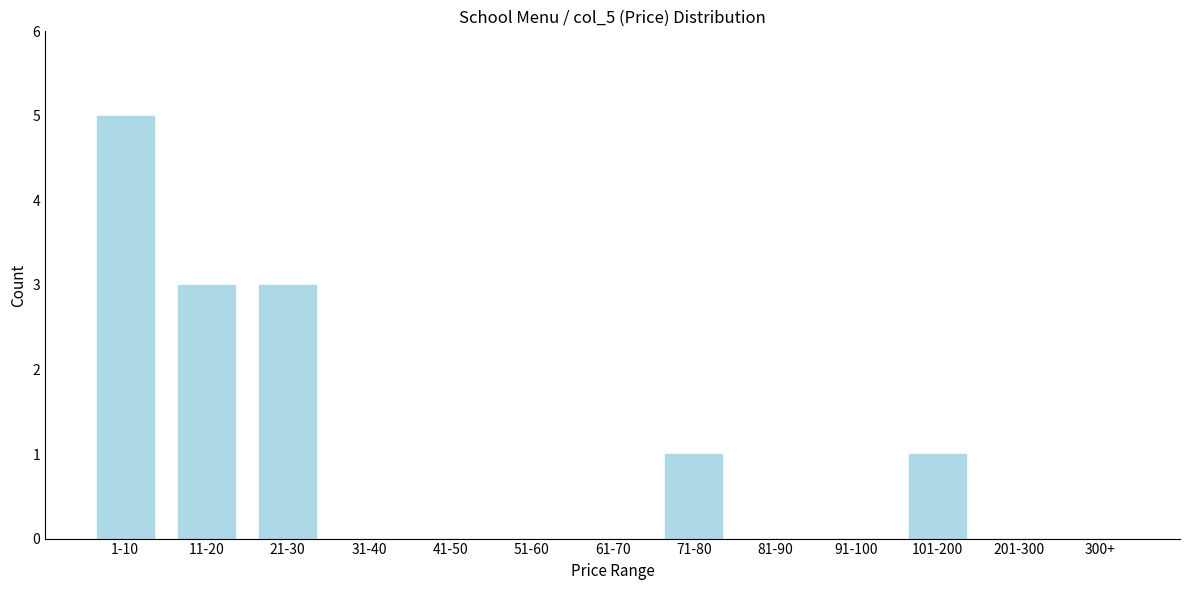

Reading left to right, extract all data points from this chart.

1-10=5	11-20=3	21-30=3	31-40=0	41-50=0	51-60=0	61-70=0	71-80=1	81-90=0	91-100=0	101-200=1	201-300=0	300+=0